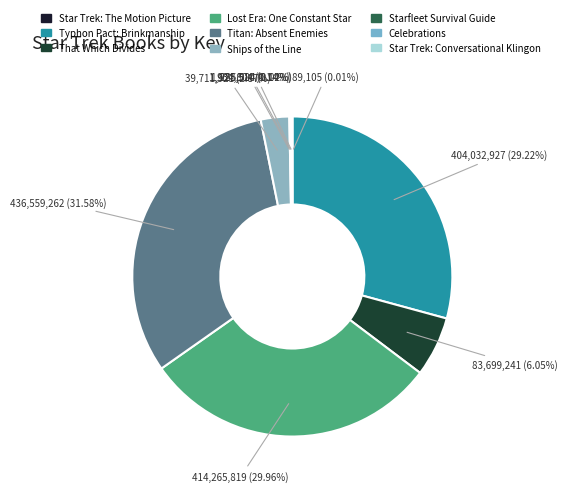

How many segments does this pie chart have?

9